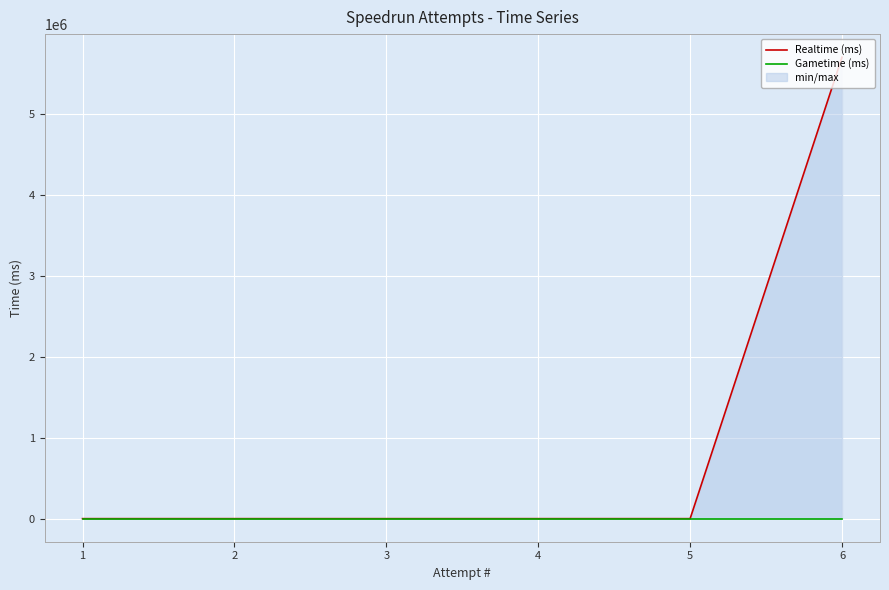

List the series in order of their peak value, highest first.

Realtime (ms), Gametime (ms)